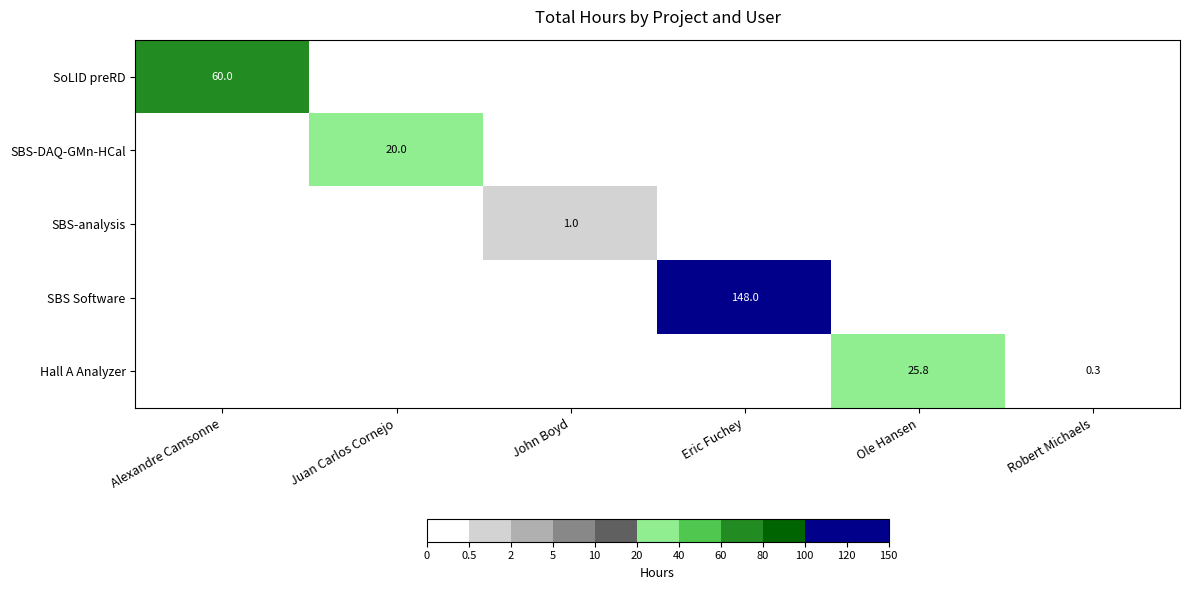

The value of SBS Software at Eric Fuchey is 218.5. True or false?

False